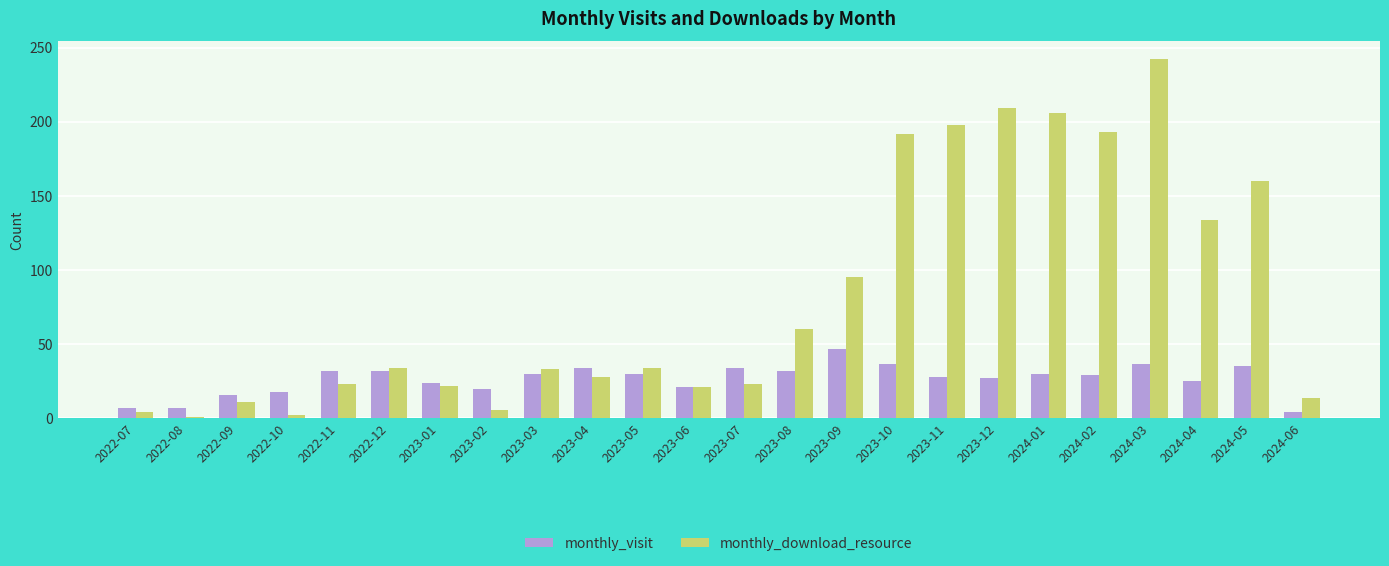

The monthly_download_resource series shows 188 at 2024-04. True or false?

False